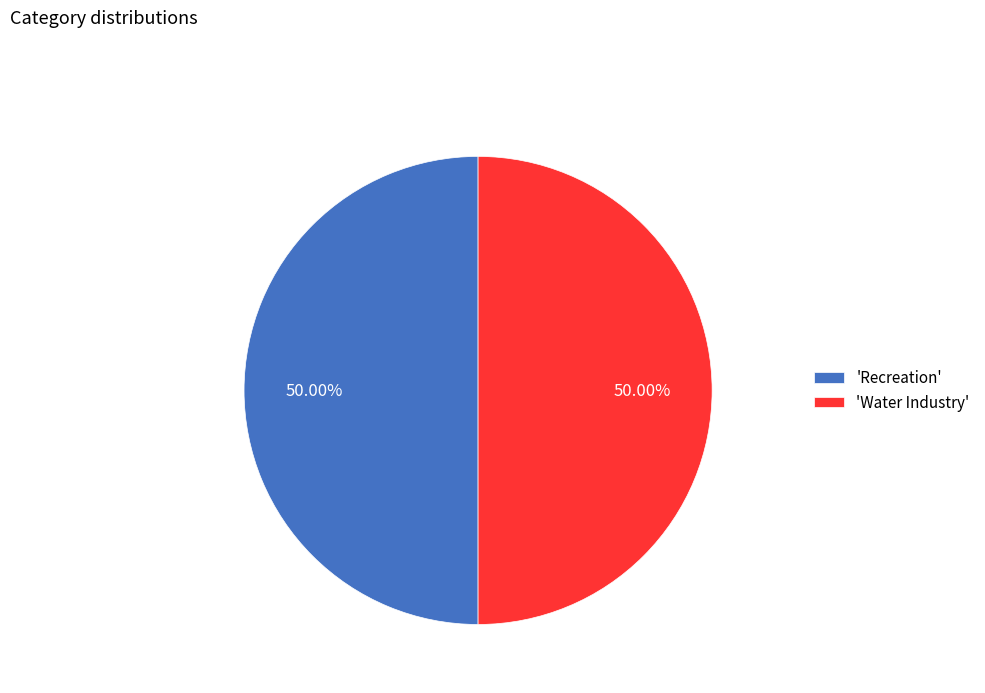

What is the ratio of the value at 'Recreation' to the value at 'Water Industry'?

1.0